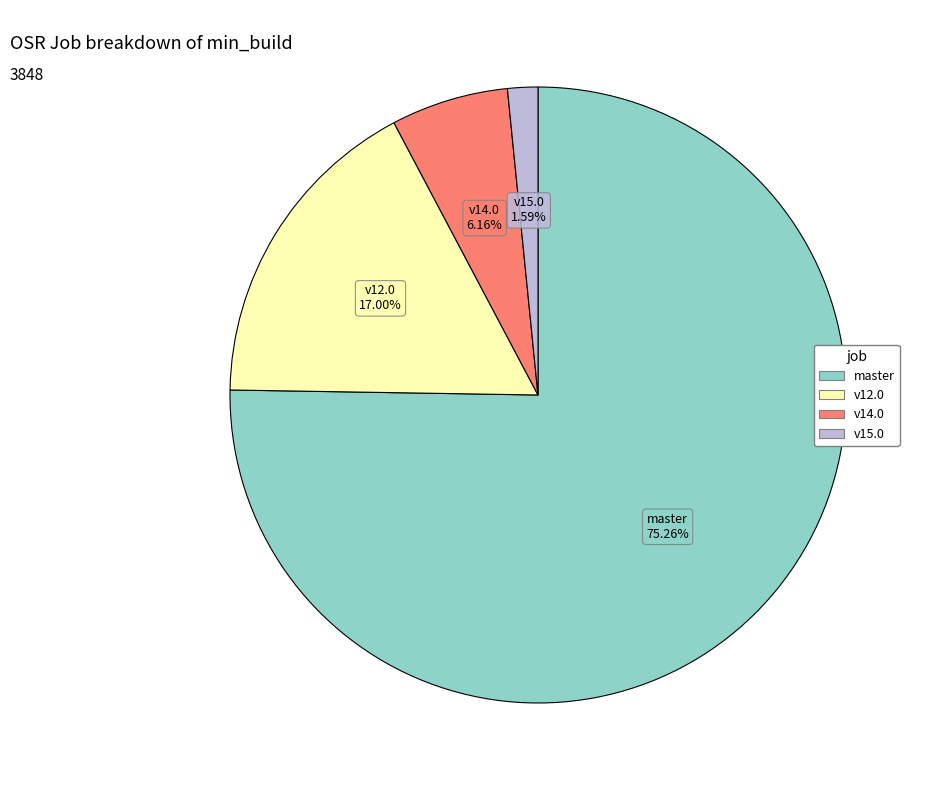

Is there any slice that represents more than half of the pie?

Yes